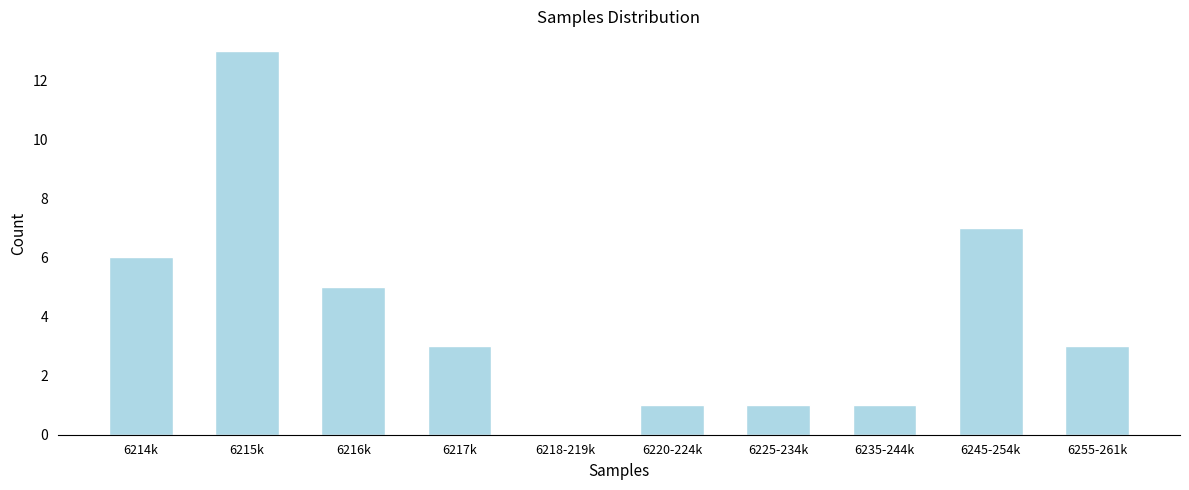

Reading left to right, list all the values displayed in this chart.

6214k=6	6215k=13	6216k=5	6217k=3	6218-219k=0	6220-224k=1	6225-234k=1	6235-244k=1	6245-254k=7	6255-261k=3